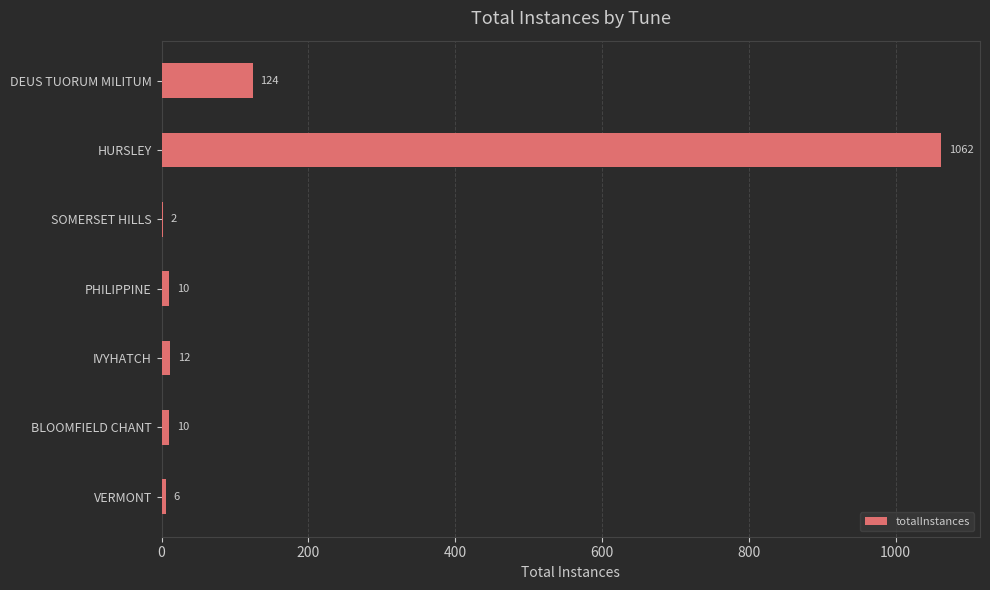

The value at HURSLEY is 1062. True or false?

True